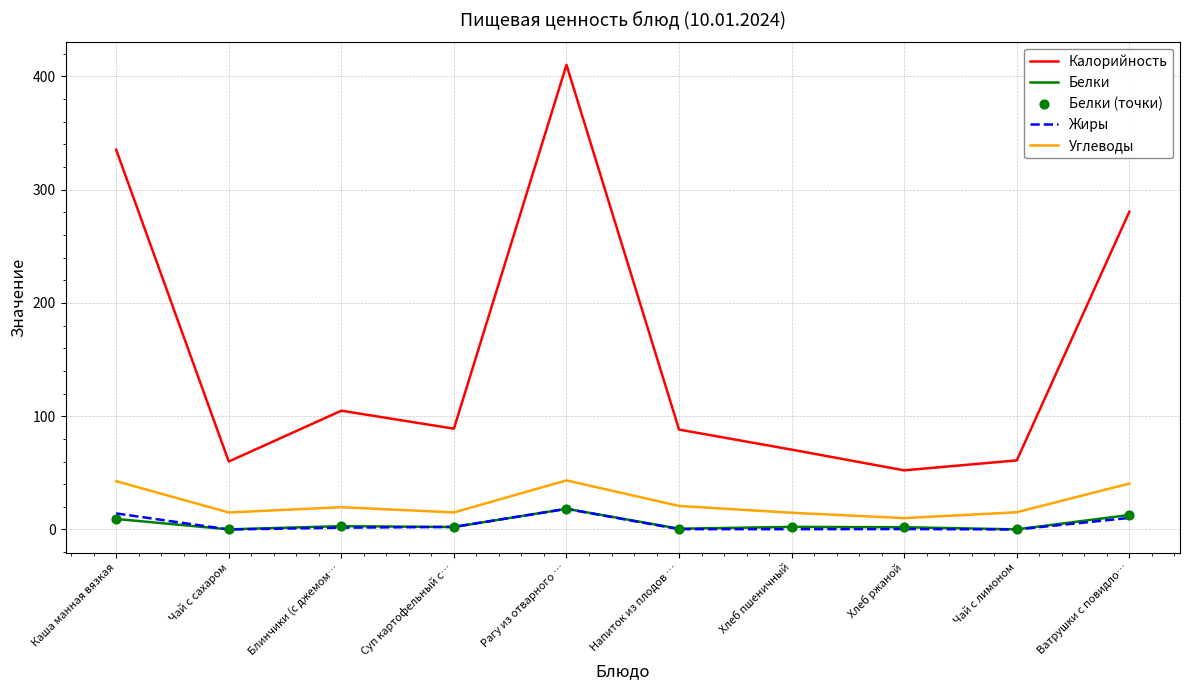

At which category is the sum across all series the highest?

Рагу из отварного …